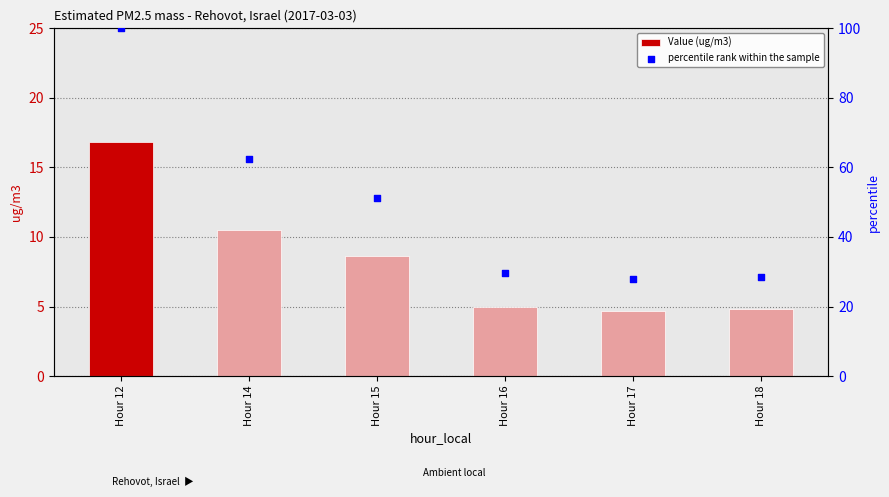

What are all the series names shown in the legend?

Value (ug/m3), percentile rank within the sample